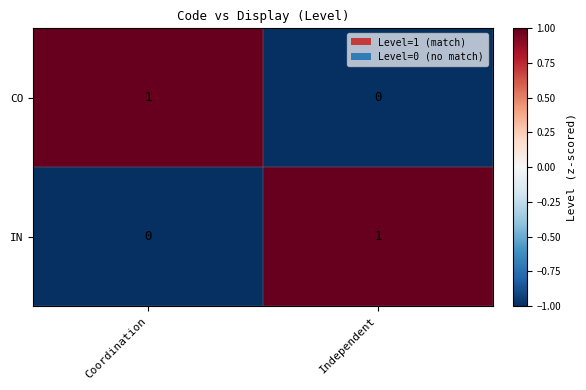

Rank the categories by IN value from highest to lowest.

Independent, Coordination